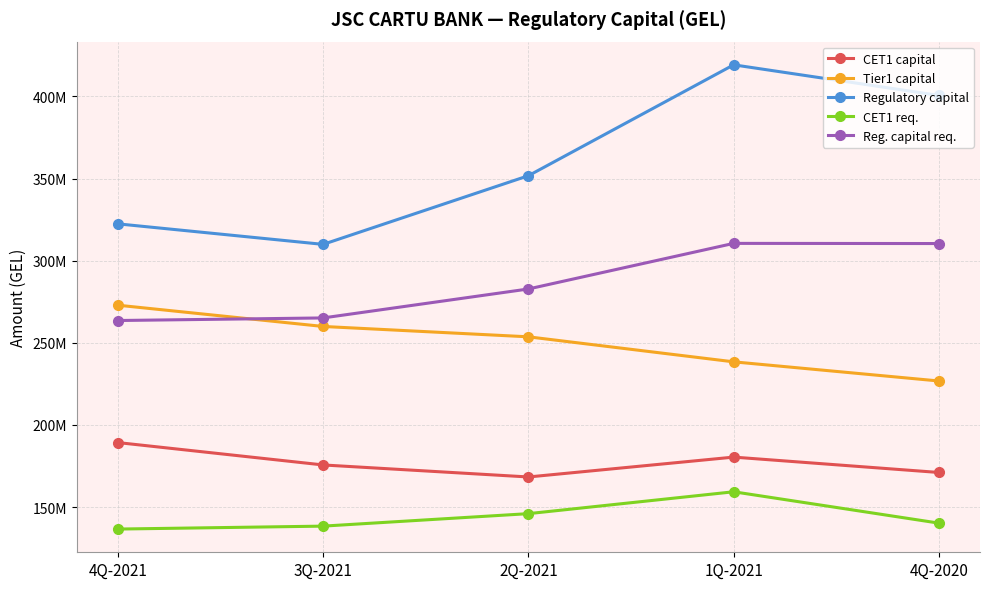

What are all the series names shown in the legend?

CET1 capital, Tier1 capital, Regulatory capital, CET1 req., Reg. capital req.